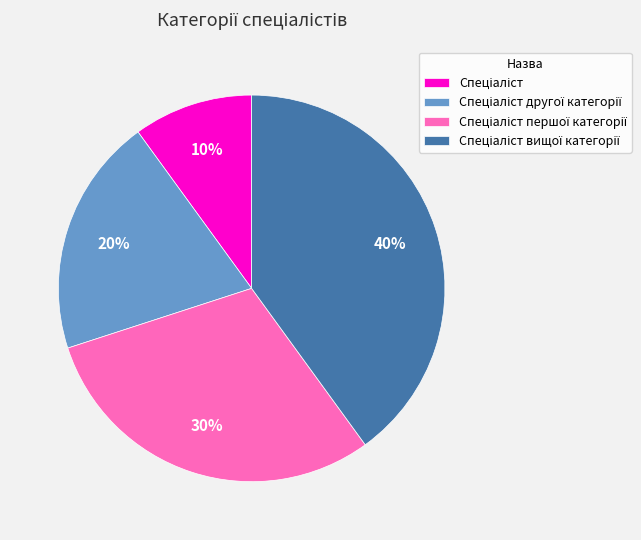

To the nearest percent, what is the difference between the largest and smallest slice percentages?

30%